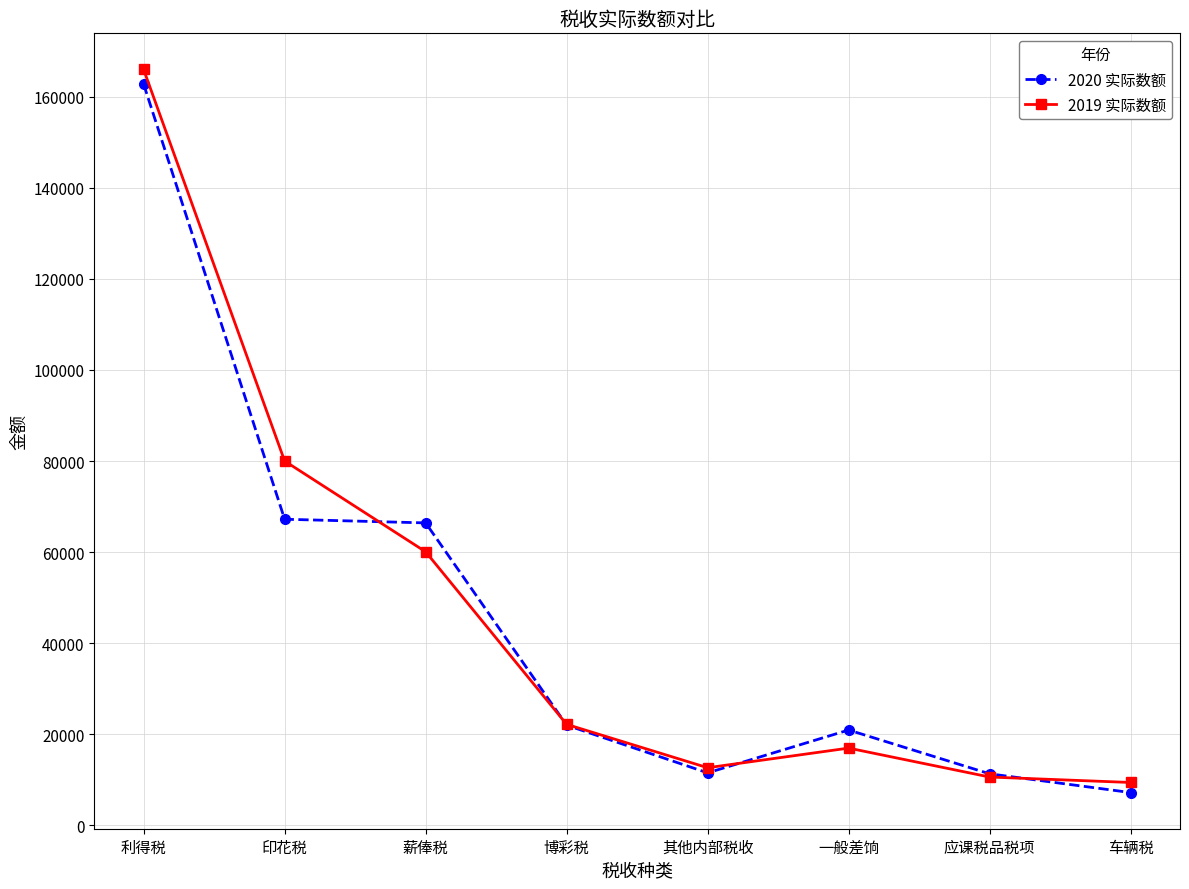

Is this an area chart (filled region under the line)?

No